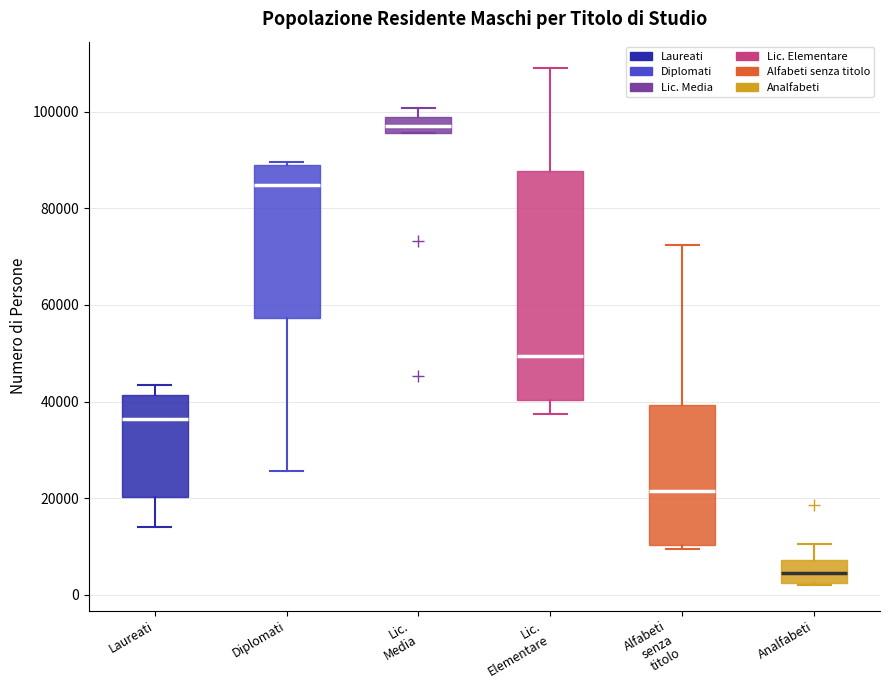

Which box's median line is the lowest?

Analfabeti